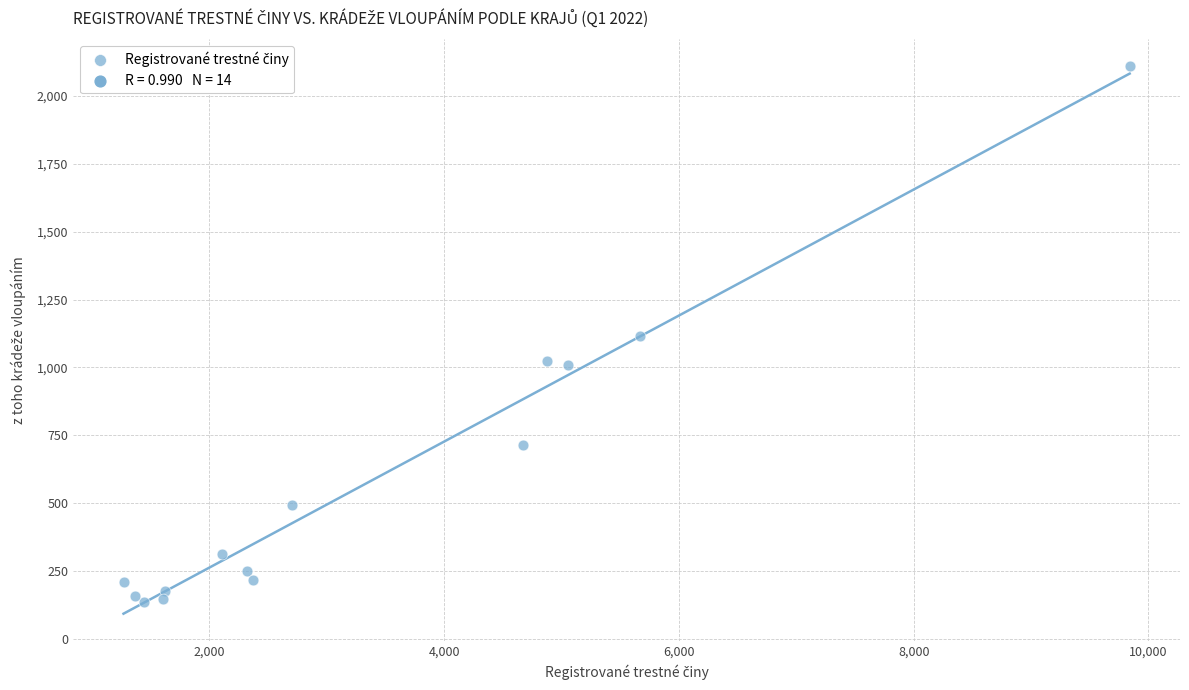

What is the range of Y values (max minus min)?

1976